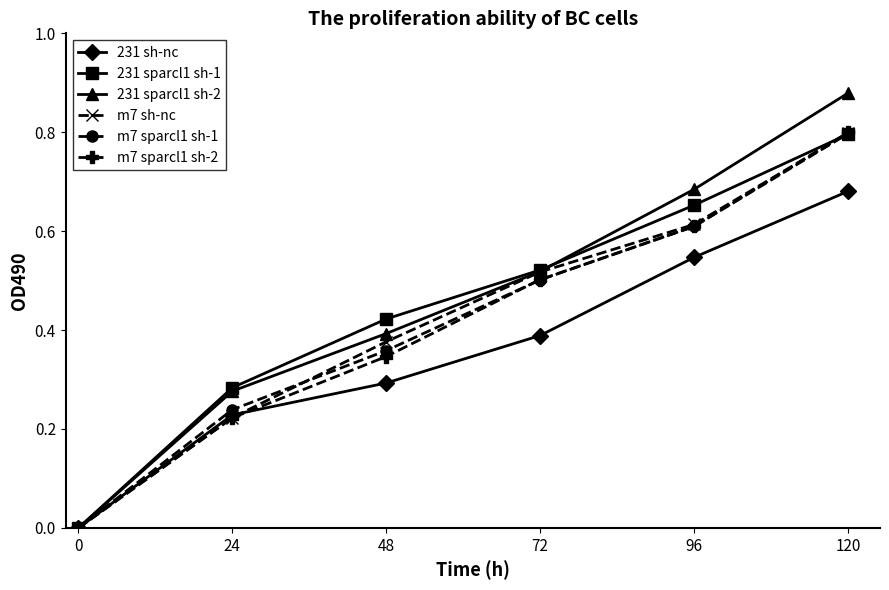

Is the value of m7 sparcl1 sh-1 at 24 greater than the value of m7 sh-nc at 96?

No